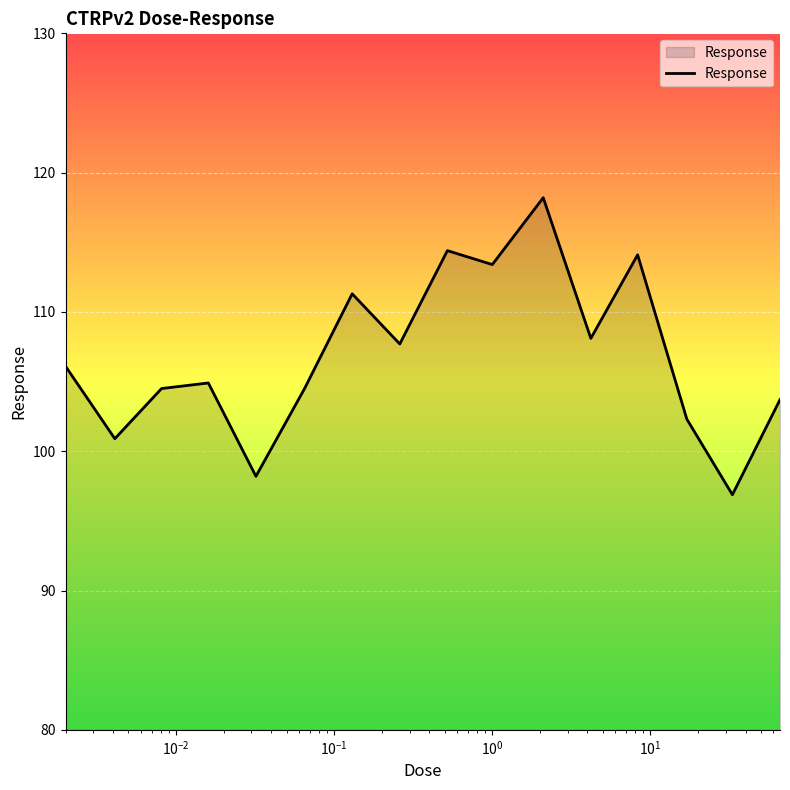

What is the difference between the maximum and minimum values?

21.3